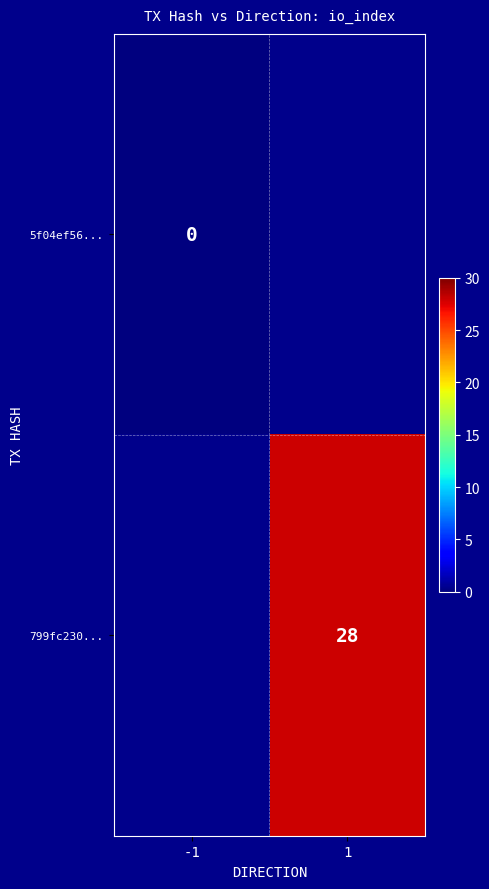

Is the value of 799fc230... at 1 greater than the value of 5f04ef56... at -1?

Yes